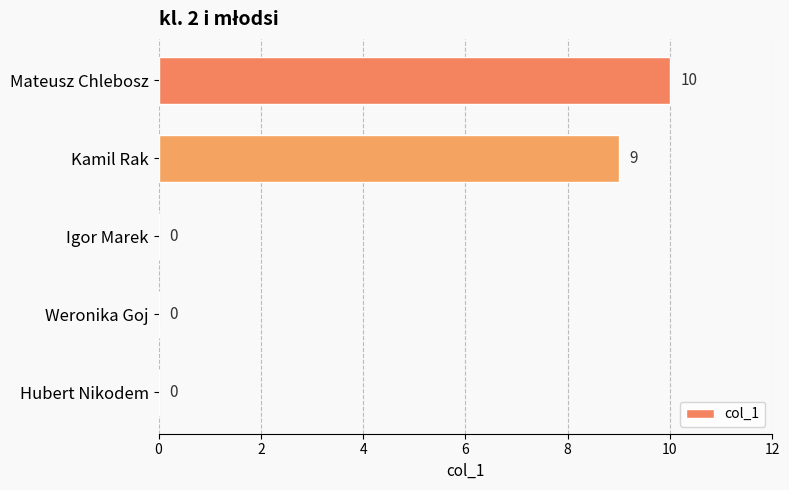

How many values are between 0 and 9?

4